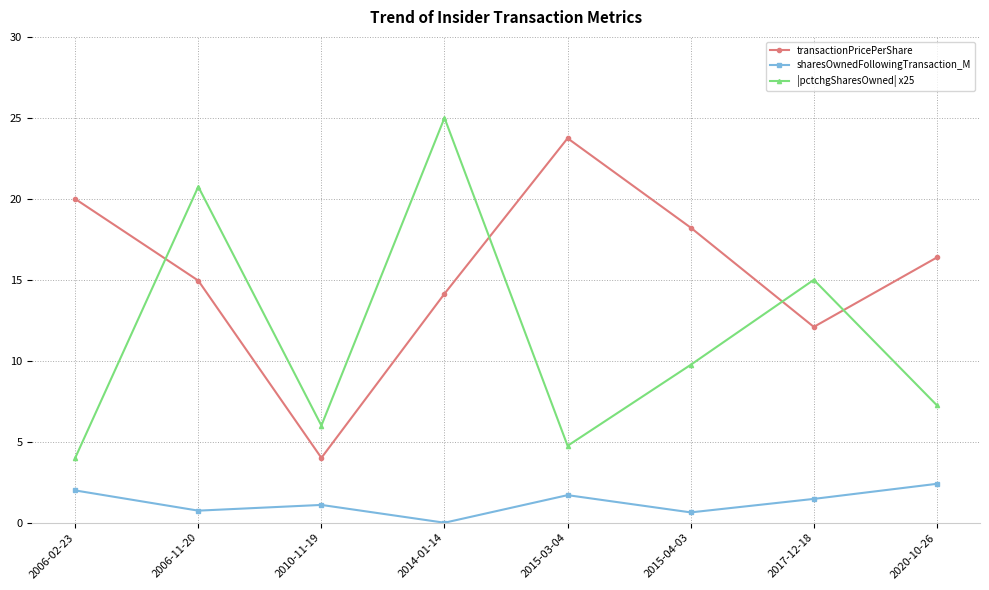

What is the total value across all series at 2017-12-18?

28.6